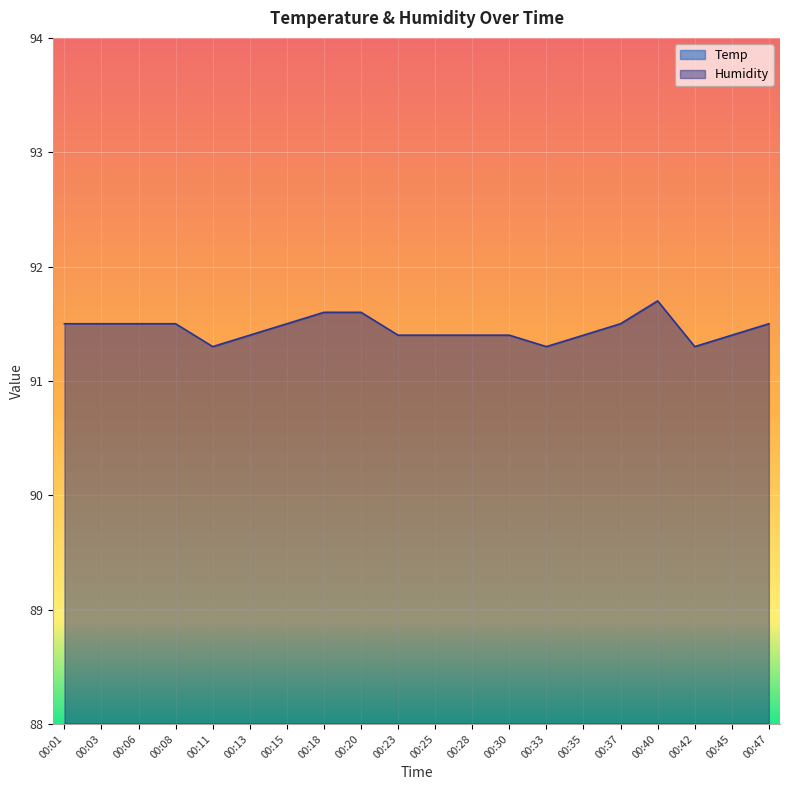

List the series in order of their overall mean, lowest first.

Temp, Humidity